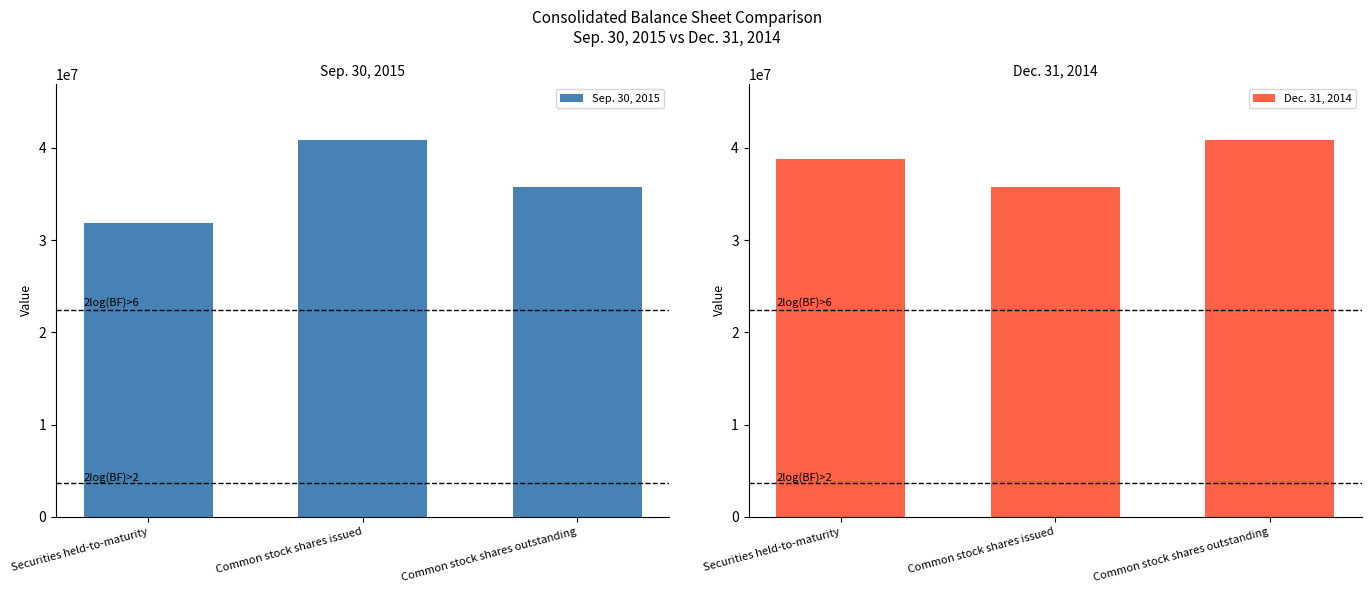

What is the label of the 1st bar from the left?

Securities held-to-maturity